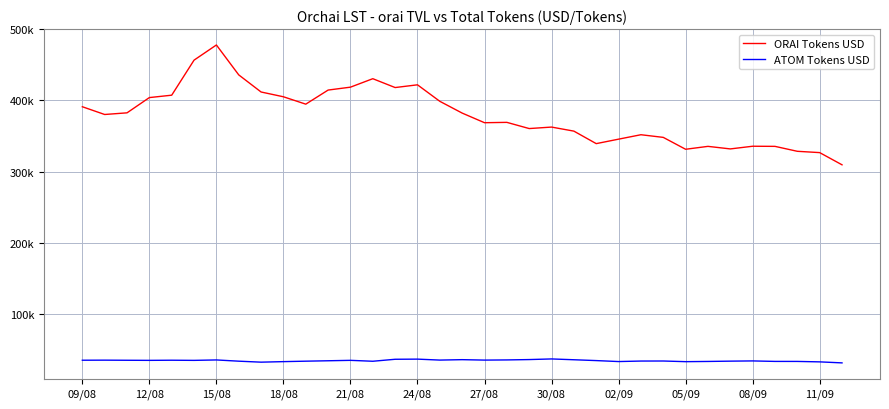

What are all the series names shown in the legend?

ORAI Tokens USD, ATOM Tokens USD